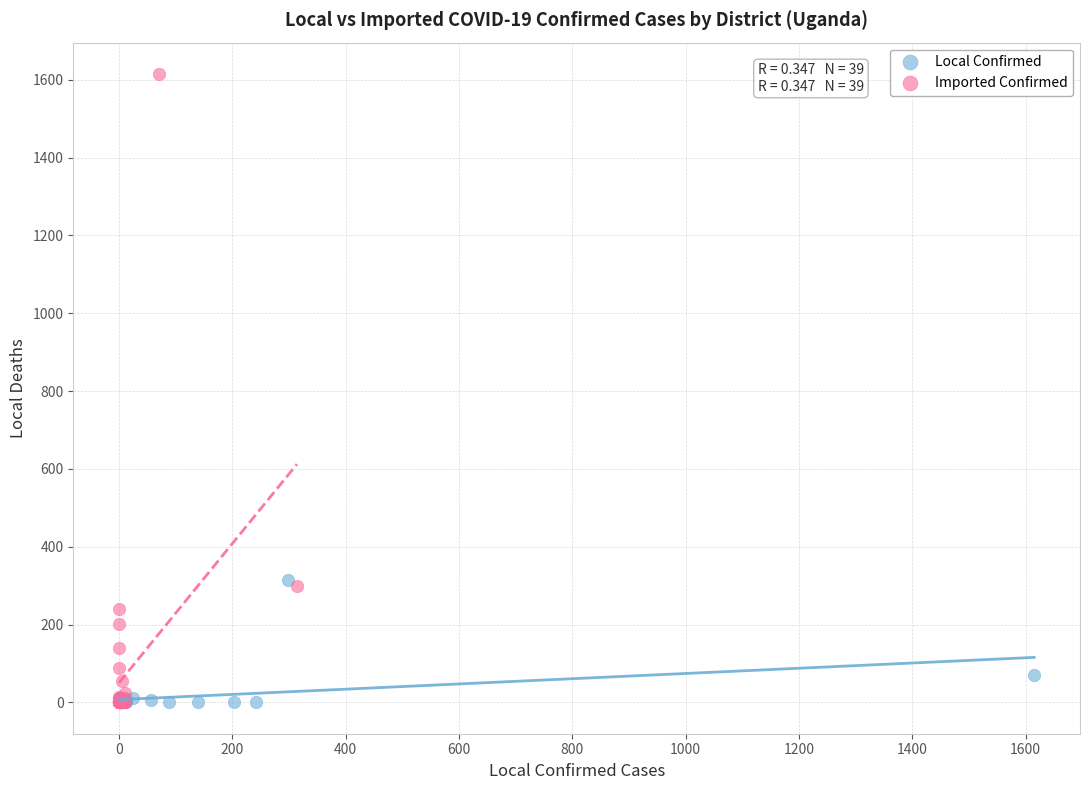

Which series has the largest Y range (max minus min)?

Imported Confirmed